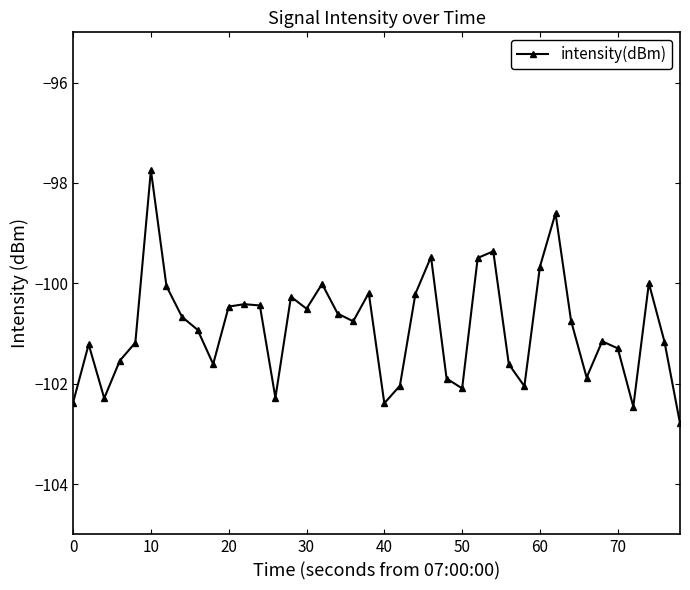

What is the maximum value shown in the chart?

-97.7